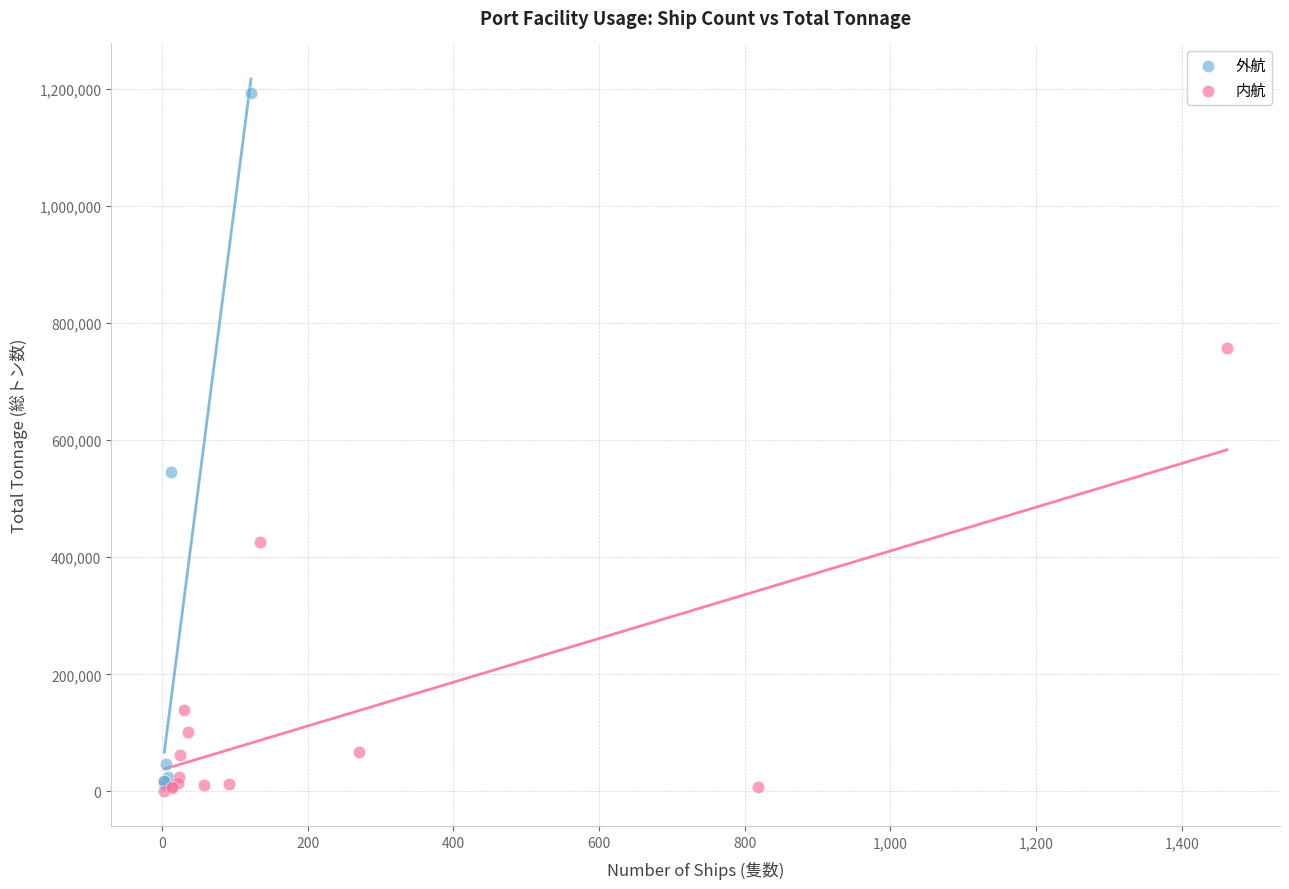

Which series contains the highest Y value?

外航